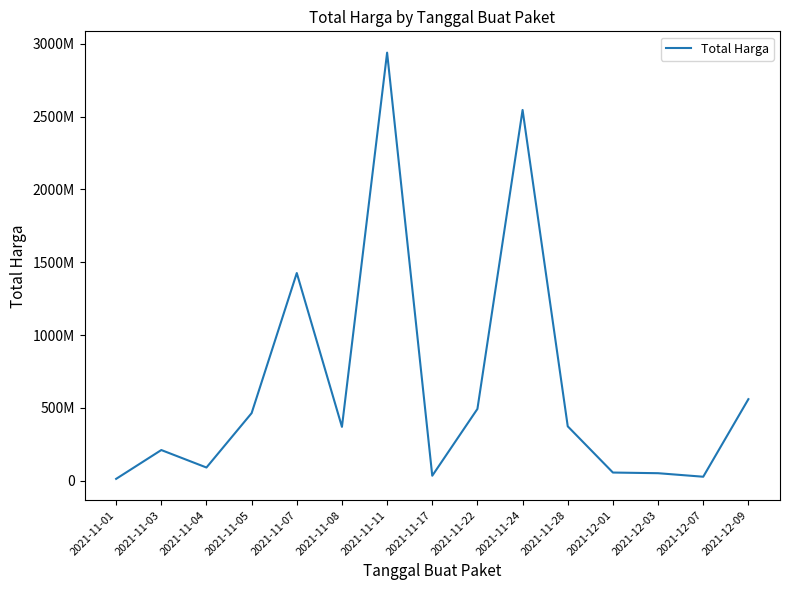

Which category has the highest value across all series?

2021-11-11